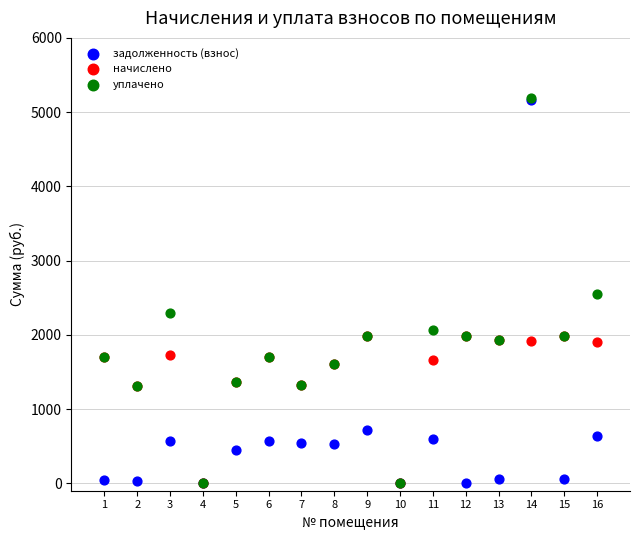

Which series has the largest Y range (max minus min)?

уплачено